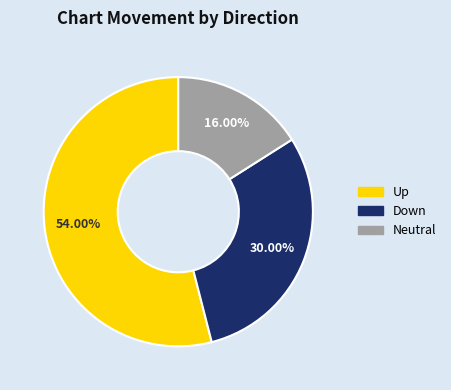

What is the majority slice?

Up